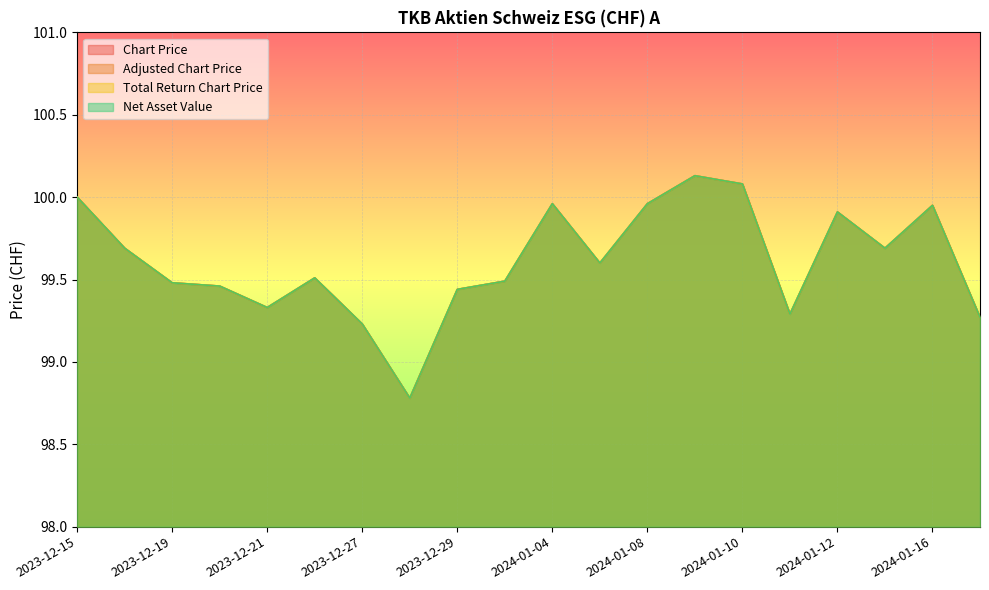

What are all the series names shown in the legend?

Chart Price, Adjusted Chart Price, Total Return Chart Price, Net Asset Value